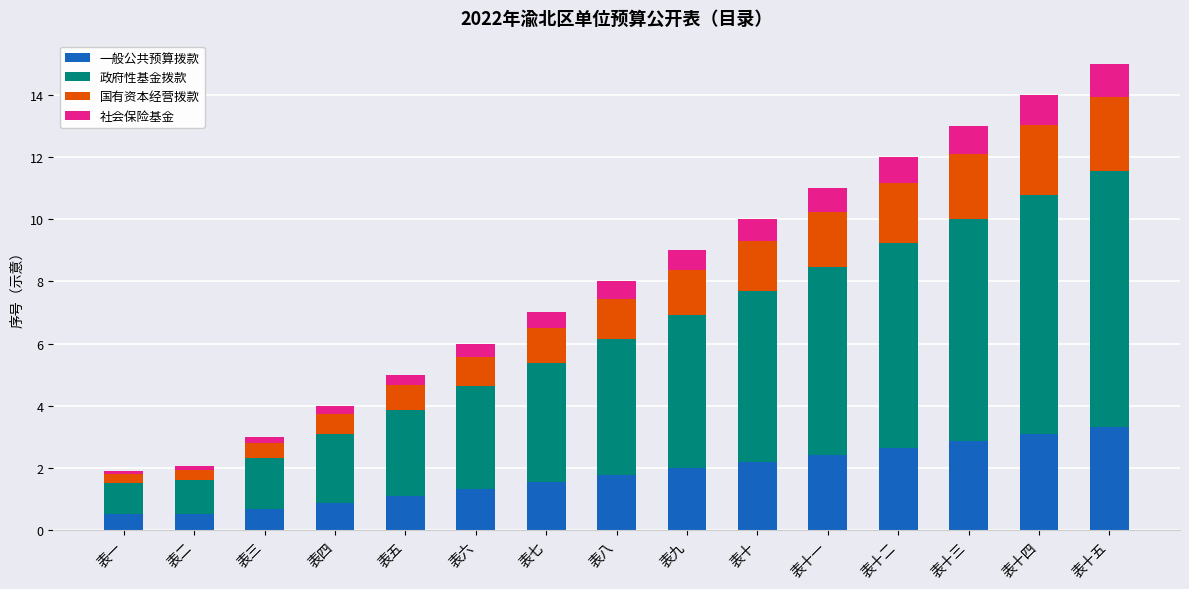

True or false: 一般公共预算拨款 has a value of 1.9 at 表十五.

False